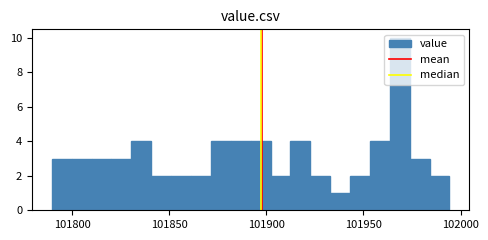

Around what value on the x-axis is the tallest bar? Give the approximate position of its centre, as read against the axis.

101970